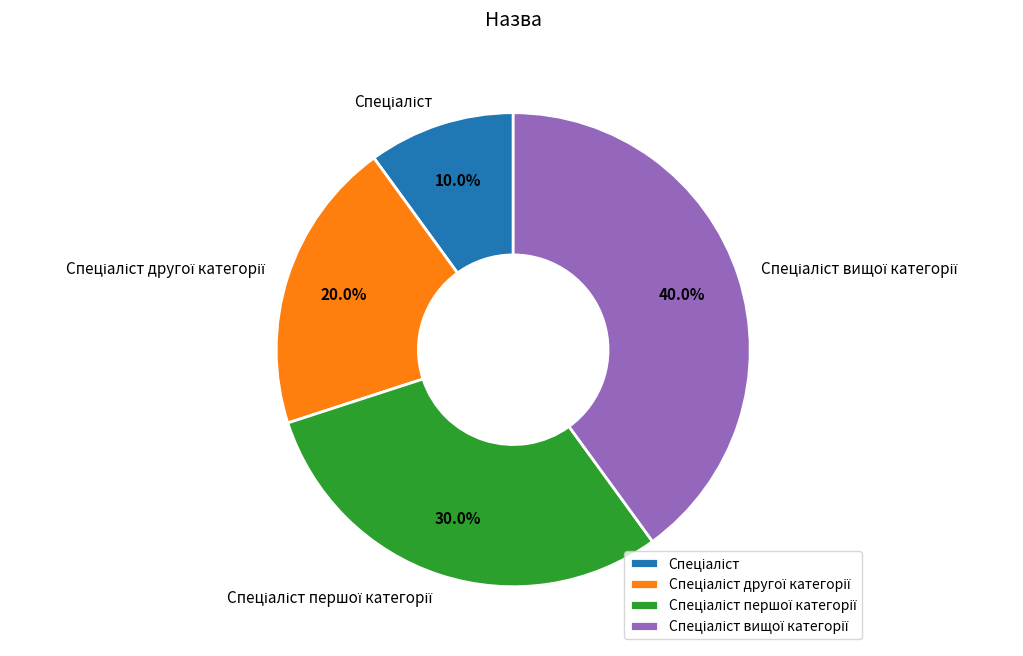

Is there any slice that represents more than half of the pie?

No